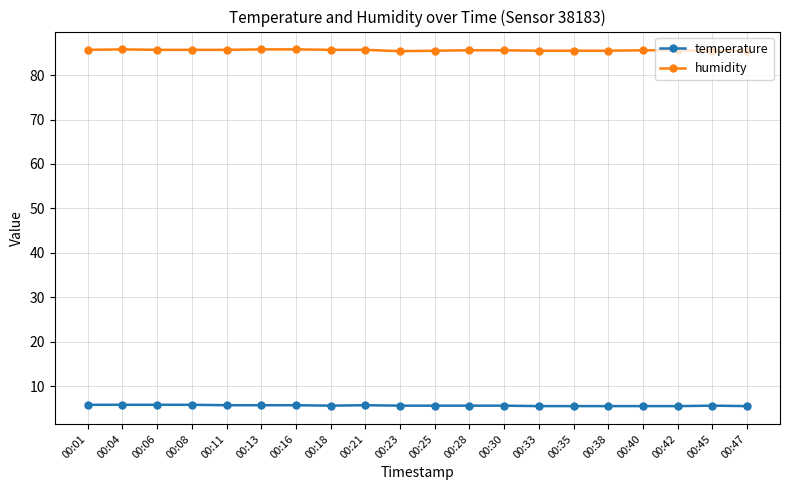

Is this an area chart (filled region under the line)?

No